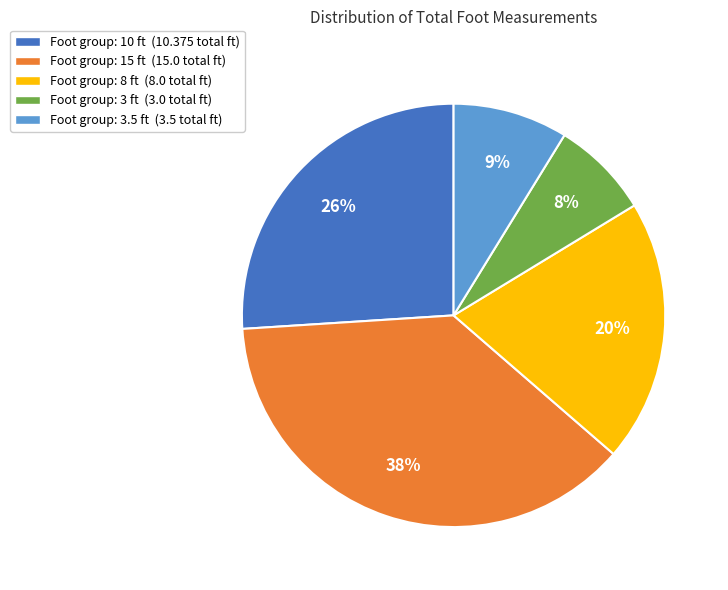

To the nearest percent, what portion does Foot group: 3 ft (3.0 total ft) represent?

8%